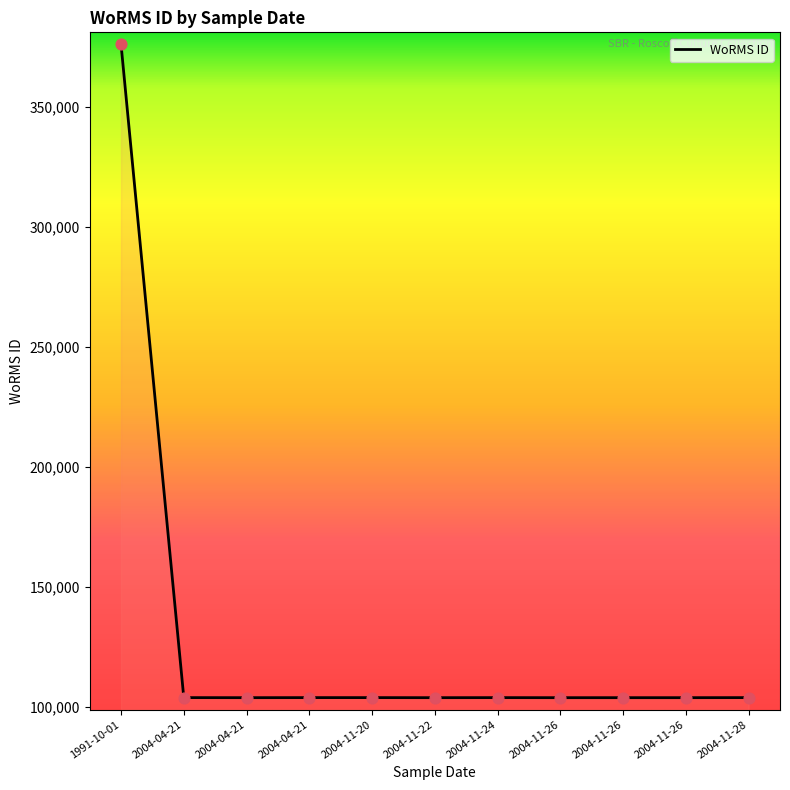

How many lines are shown in the chart?

1